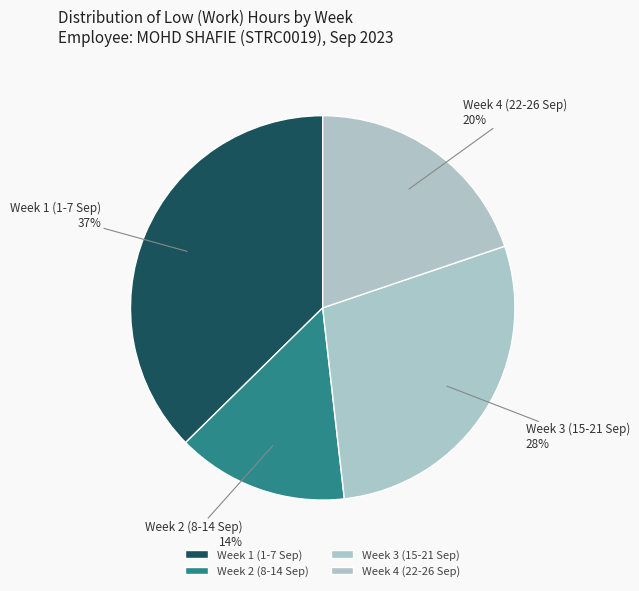

Is there a majority slice in this chart?

No